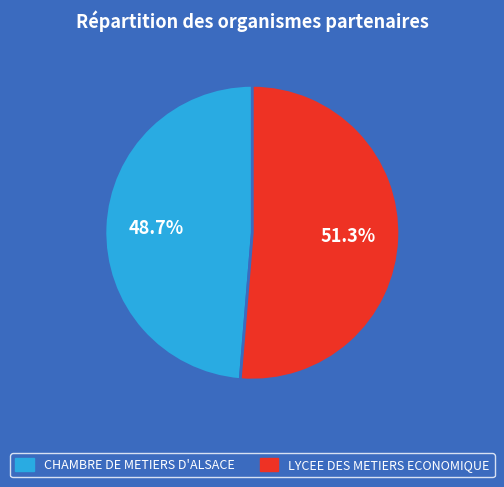

Is there any slice that represents more than half of the pie?

Yes